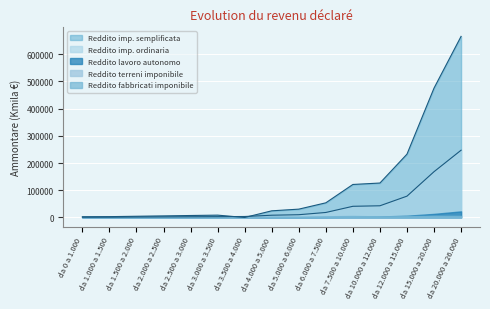

Reading left to right, list all the values displayed in this chart.

Reddito imp. ordinaria: 1004	1168	1703	2186	2695	2986	3599	8290	10160	18419	41083	43014	78362	168269	247169
Reddito imp. semplificata: 2519	3057	4493	5789	7266	8594	0	24458	30623	53867	121304	126582	232707	475429	665522
Reddito lavoro autonomo: 95	111	155	188	202	271	285	675	878	1556	2874	3627	6448	13232	22390
Reddito terreni imponibile: 3126	2452	2278	2101	2002	1836	1603	2979	2438	3194	4163	2721	3239	4032	3209
Reddito fabbricati imponibile: 2537	2184	2196	2170	2057	1948	1801	3409	3163	4294	5589	3826	4923	6523	6052